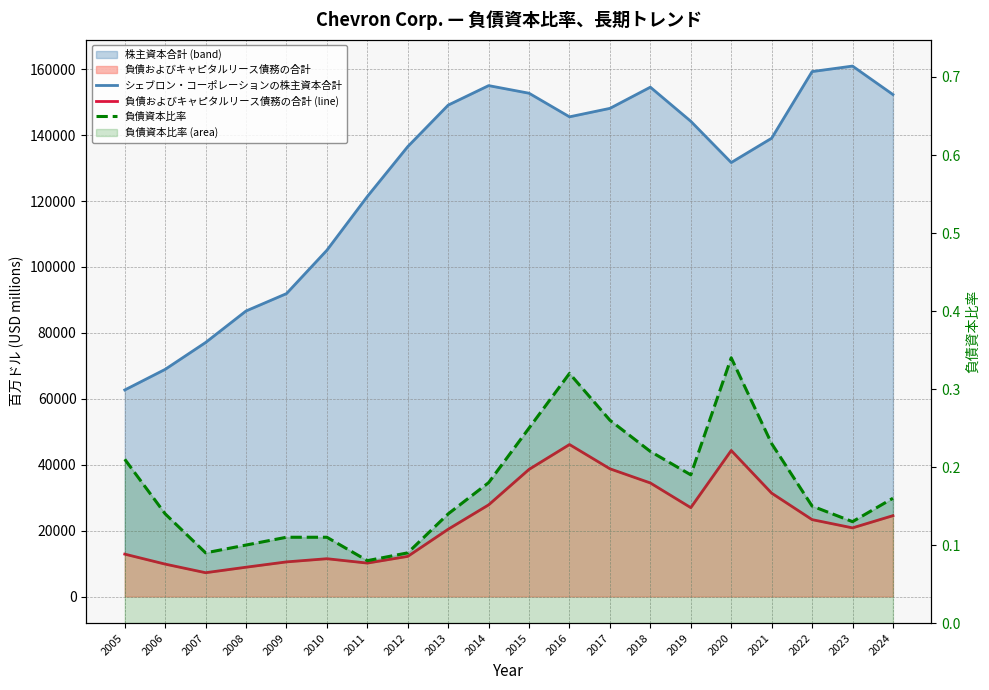

How many interior local peaks does the シェブロン・コーポレーションの株主資本合計 series have?

3